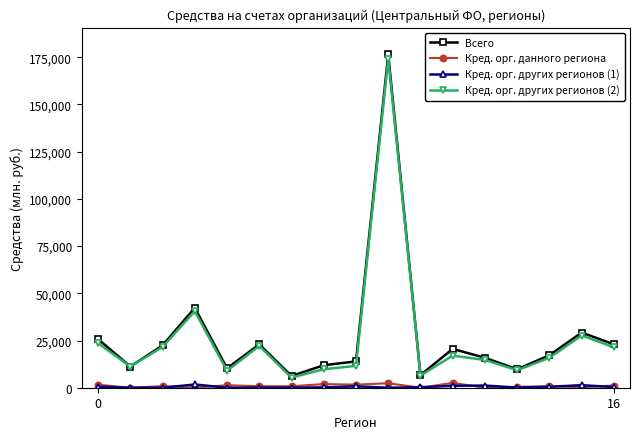

Which series has the largest range (max minus min)?

Всего